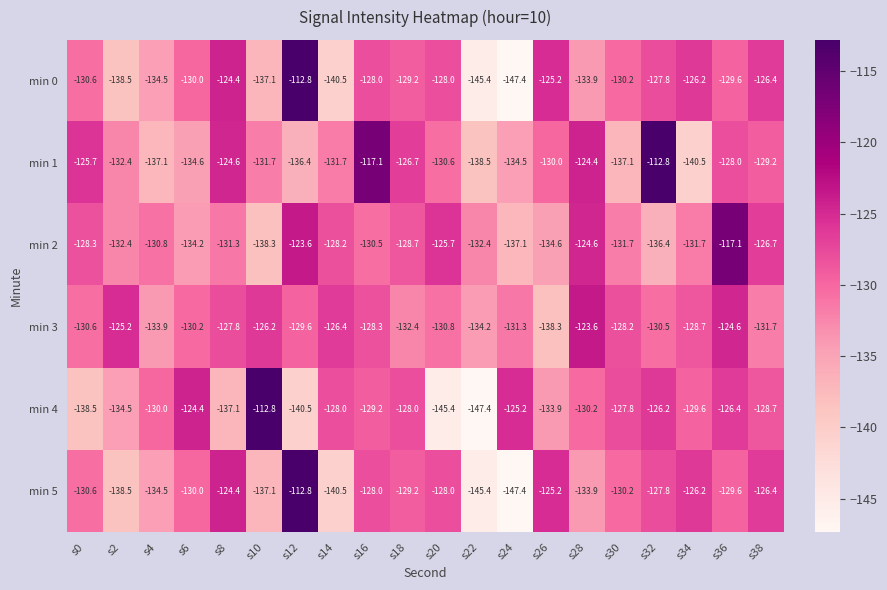

Which category has the highest value in the min 2 series?

s36